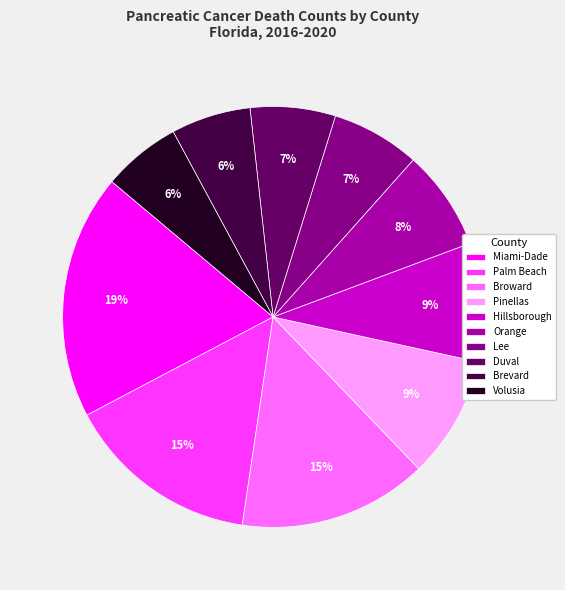

Is there any slice that represents more than half of the pie?

No